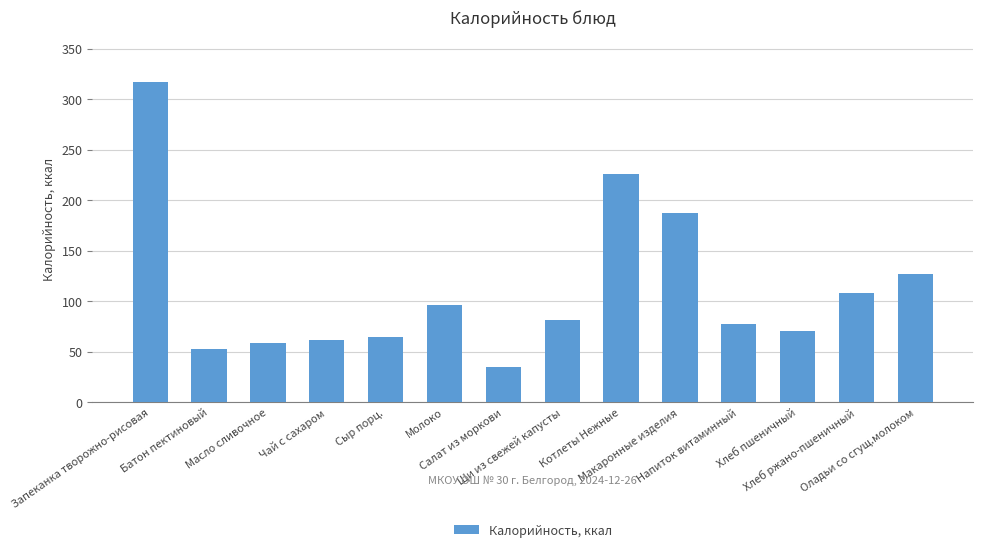

What is the smallest value displayed?

34.5